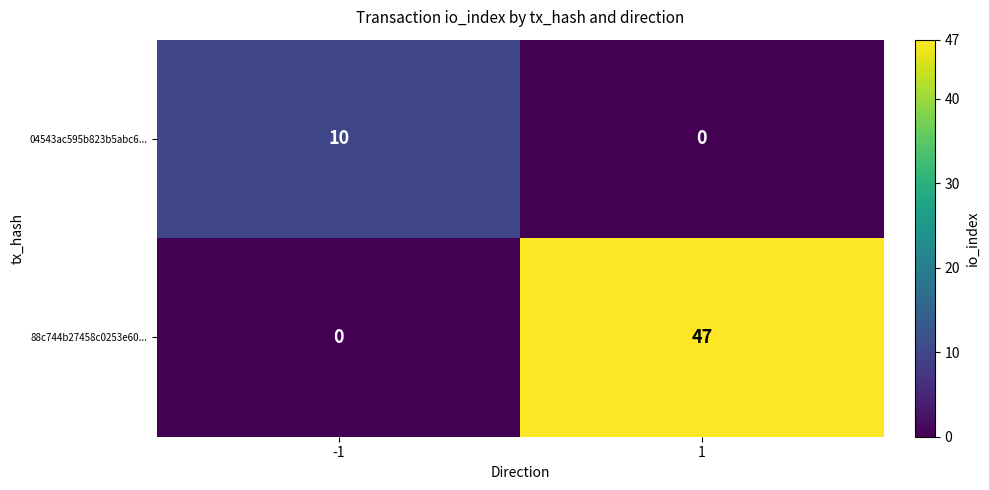

What is the highest value of the 04543ac595b823b5abc6... series?

10